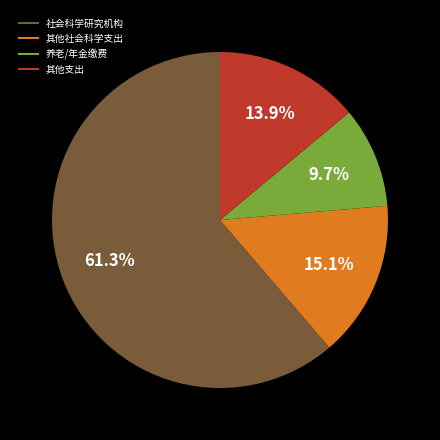

Does any single category account for the majority?

Yes